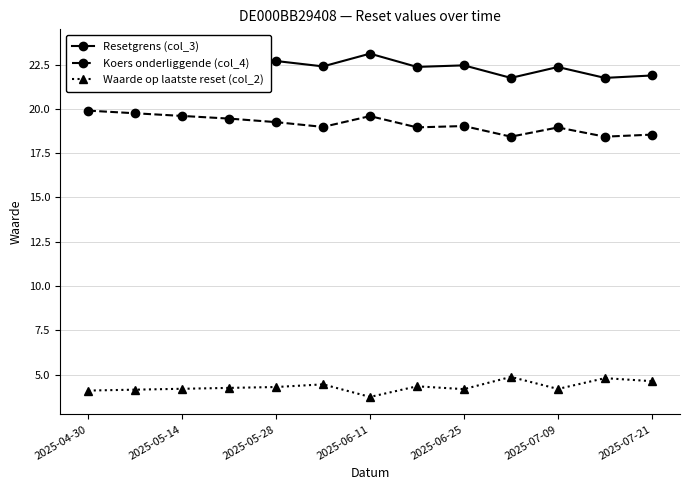

What is the difference between the maximum and minimum values in the Koers onderliggende (col_4) series?

1.5